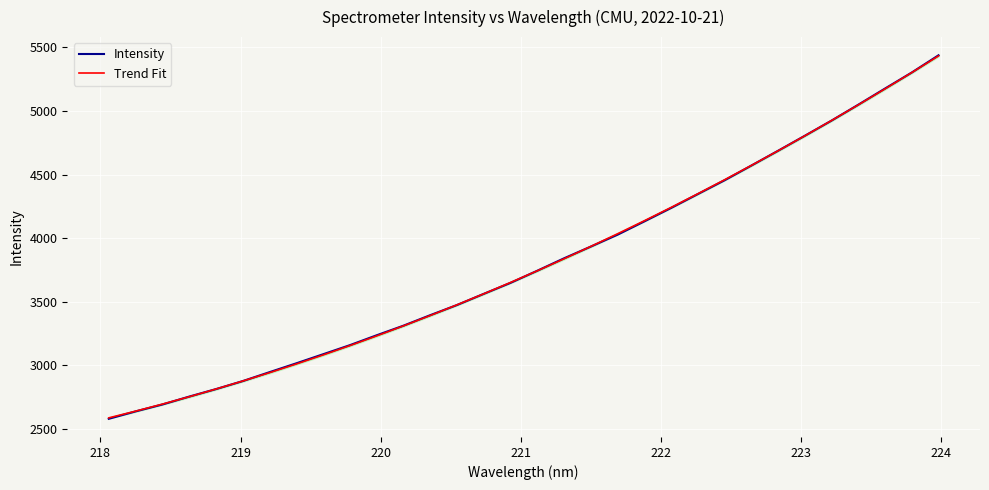

What is the maximum value for Trend Fit?

5433.0